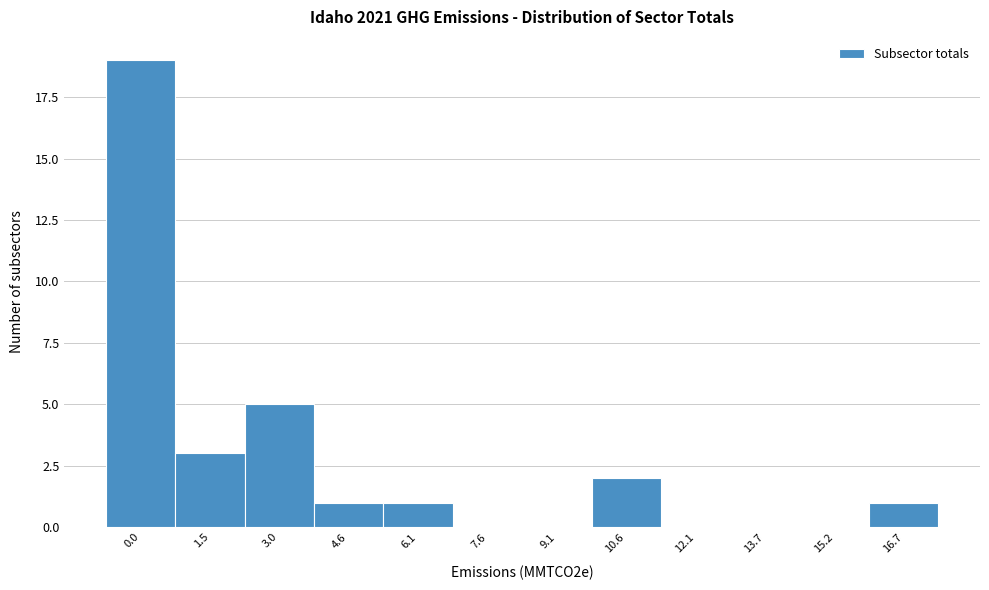

Reading right to left, list all the values displayed in this chart.

16.7=1	15.2=0	13.7=0	12.1=0	10.6=2	9.1=0	7.6=0	6.1=1	4.6=1	3.0=5	1.5=3	0.0=19